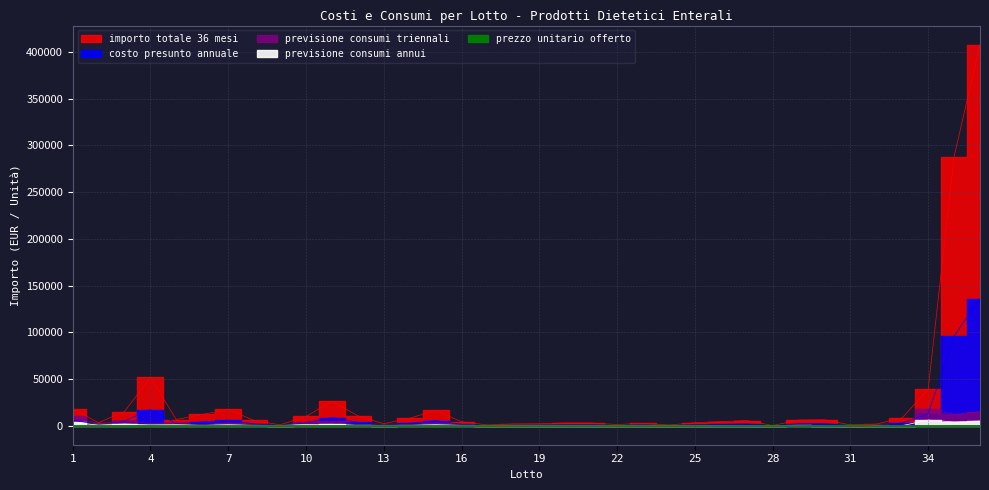

What value does the previsione consumi triennali series have at 8?

750.0